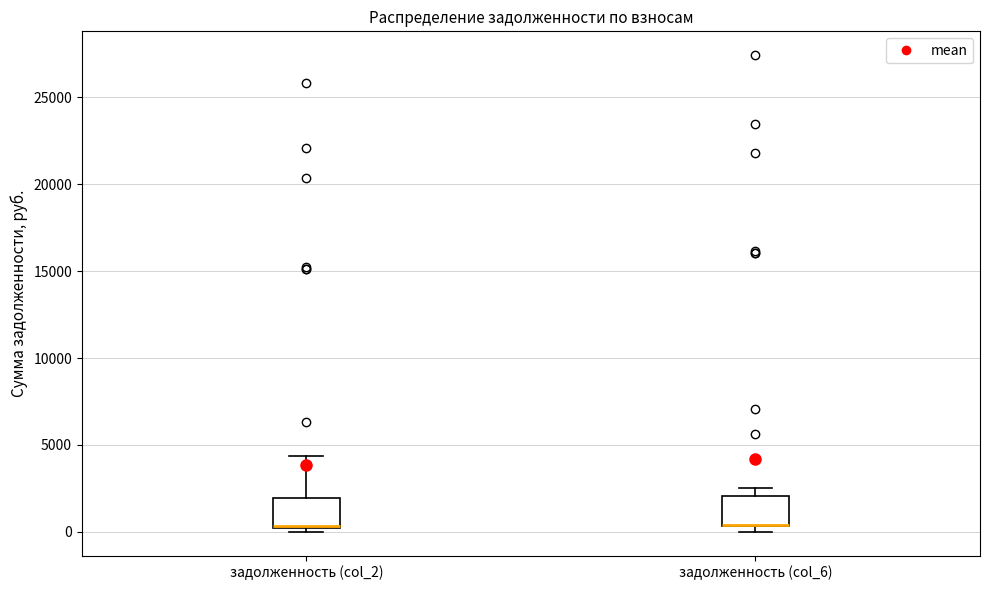

Reading left to right, transcribe this box plot: for each box, give where its median line is, the range the box spans, and where its two whiskers end, as read against the y-axis. The values are not printed on the chart, so give them approximately, as read against the axis.

задолженность (col_2): median 500 (drawn on the box's lower edge), box 0 to 2000, whiskers 0 (just below the box's lower edge) to 4500
задолженность (col_6): median 500 (drawn on the box's lower edge), box 500 to 2000, whiskers 0 to 2500